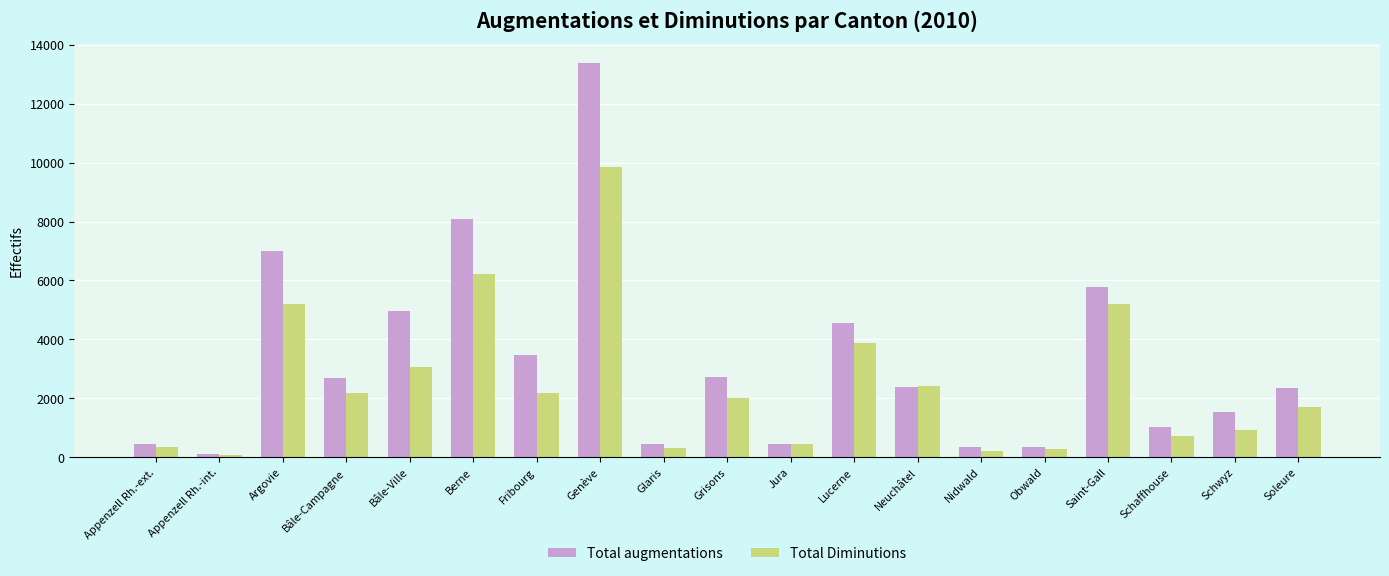

How many groups of bars are there?

19